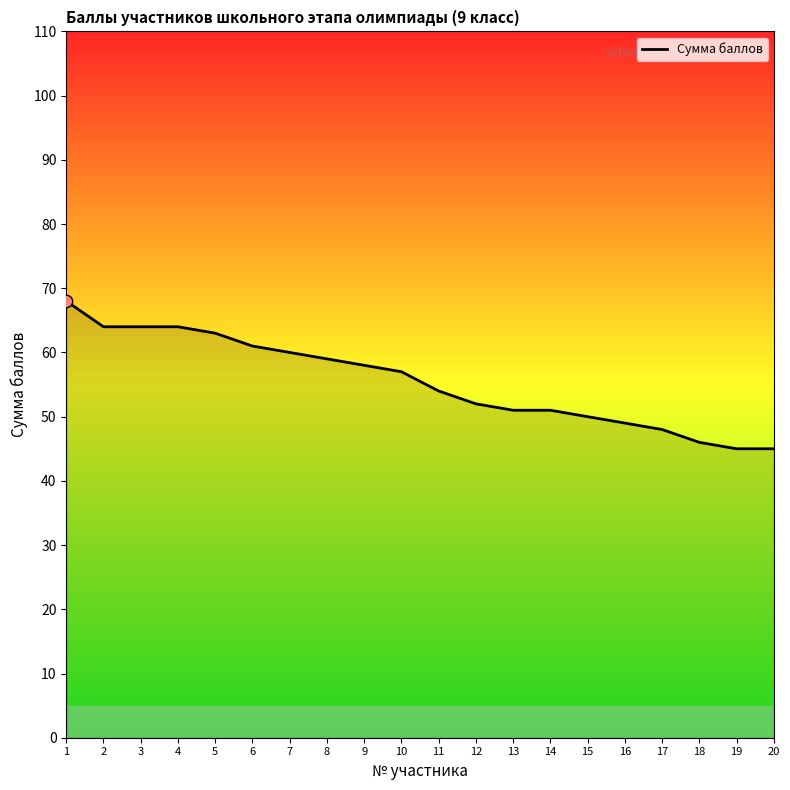

What is the change in value from 1 to 11?

-14